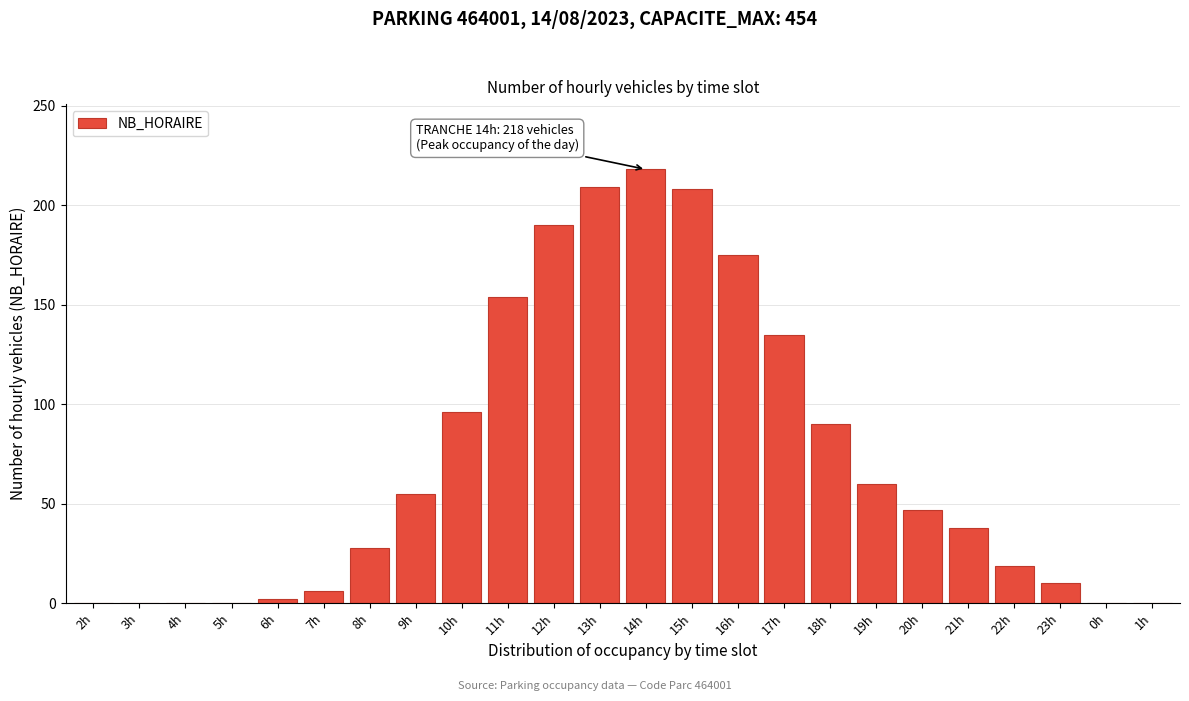

At which category does the chart reach its peak across all series?

14h